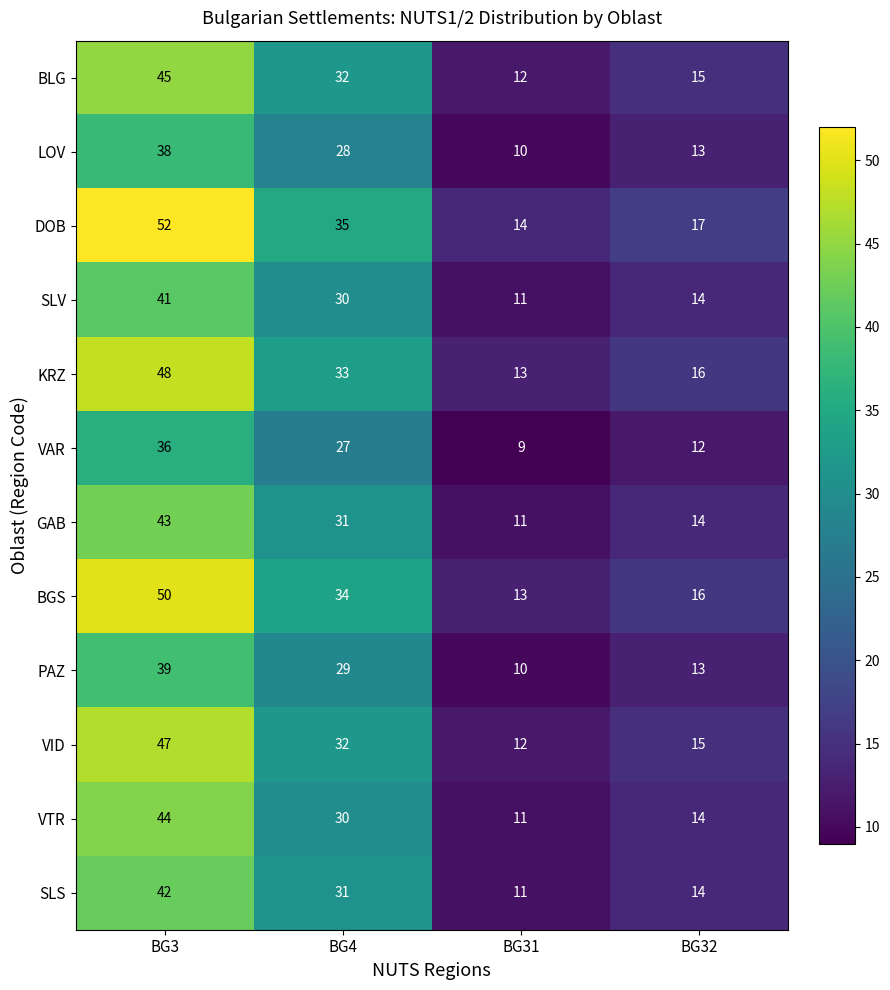

How many SLV values are between 14 and 41?

3